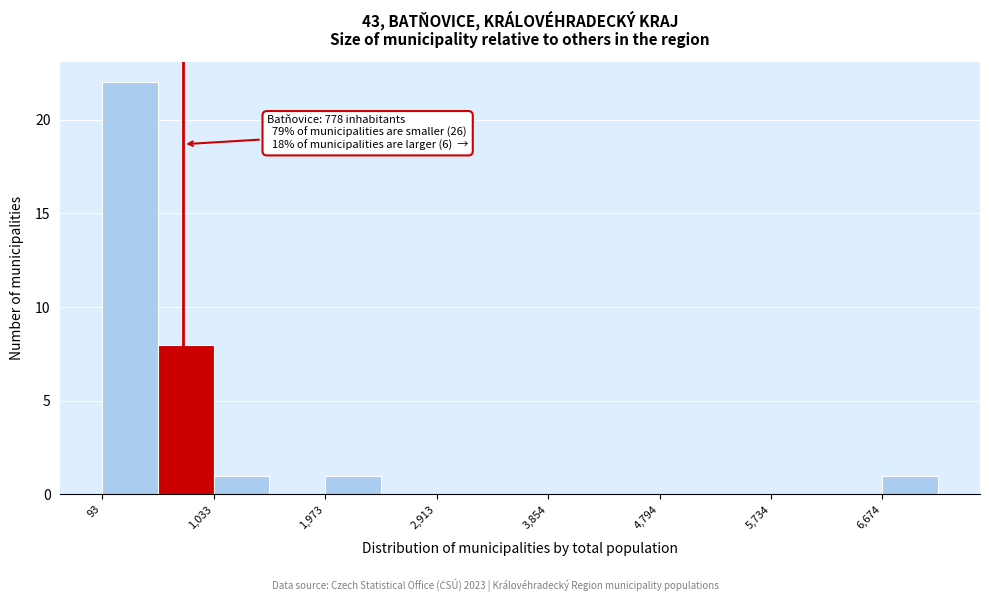

Over which range of the x-axis is the bar tallest?

100 to 600